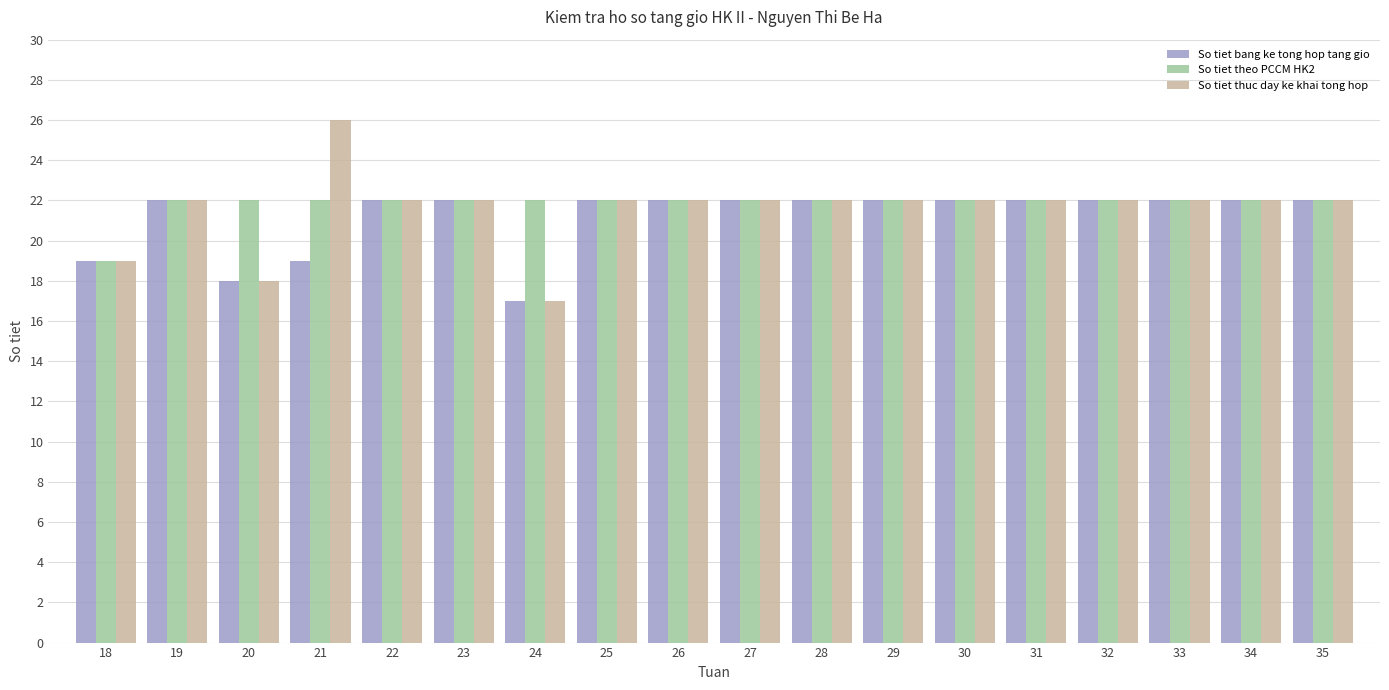

How many groups of bars are there?

18